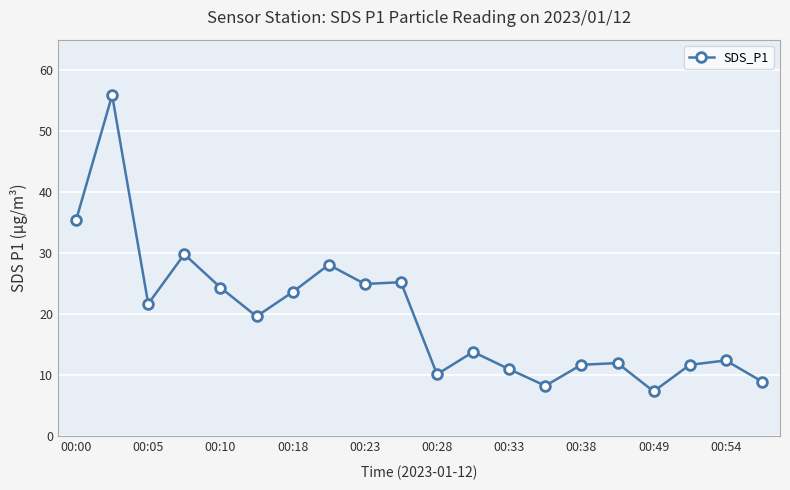

What is the smallest value displayed?

7.4